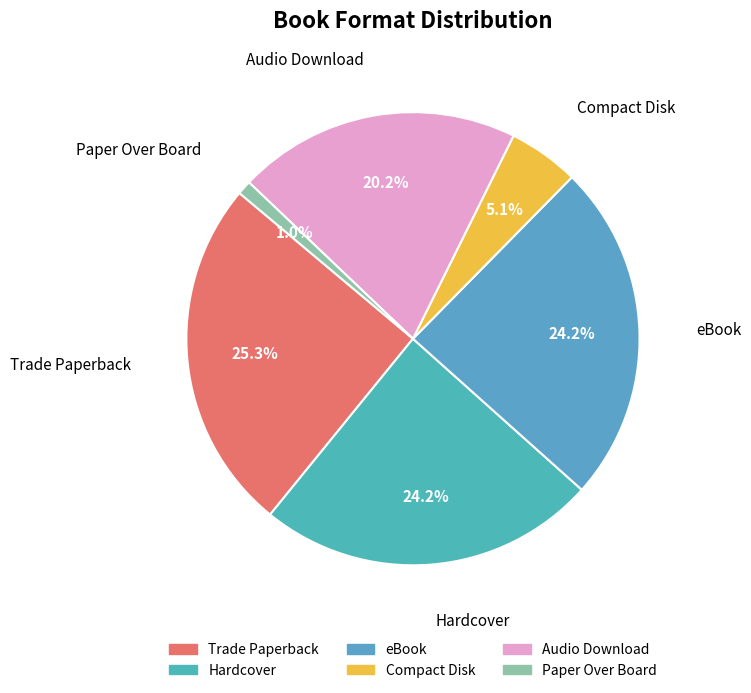

Do Trade Paperback and eBook together represent more than half of the pie?

No